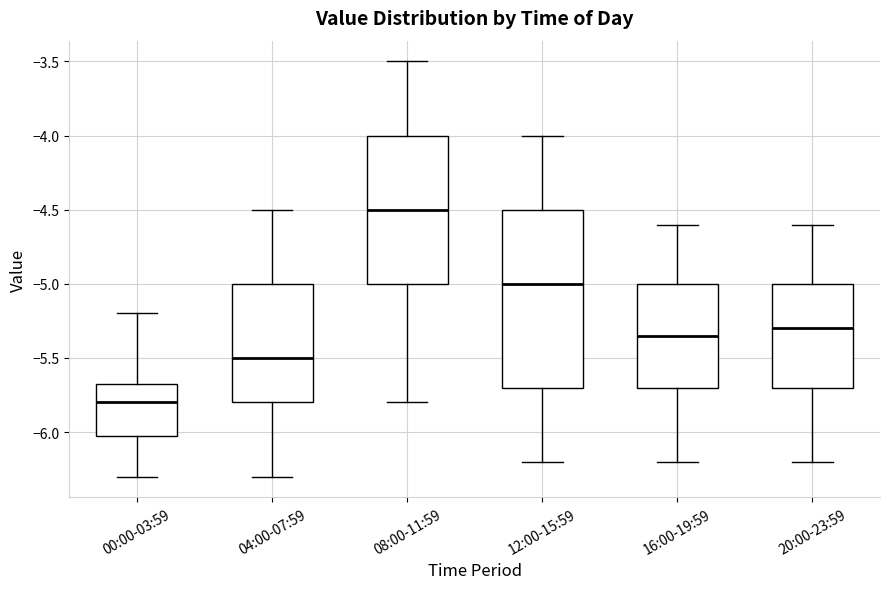

Which box is the tallest, from its lower edge to its upper edge?

12:00-15:59